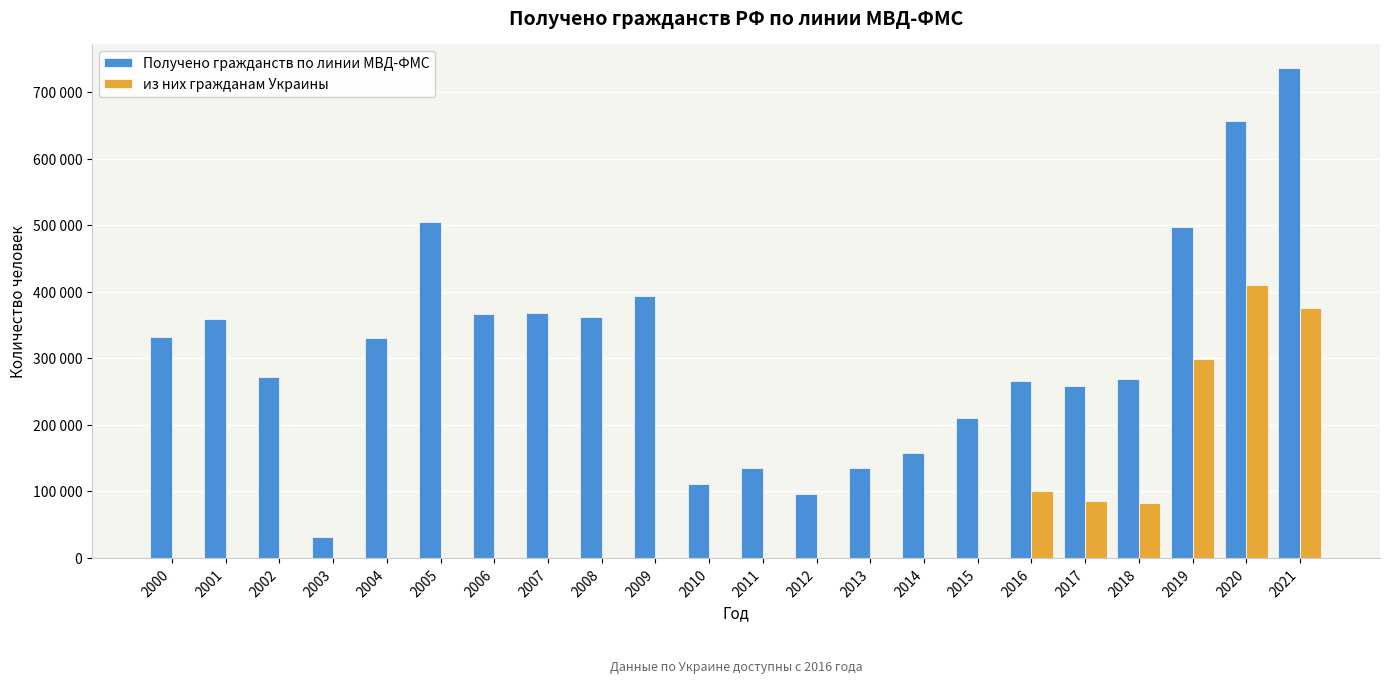

What are all the series names shown in the legend?

Получено гражданств по линии МВД-ФМС, из них гражданам Украины